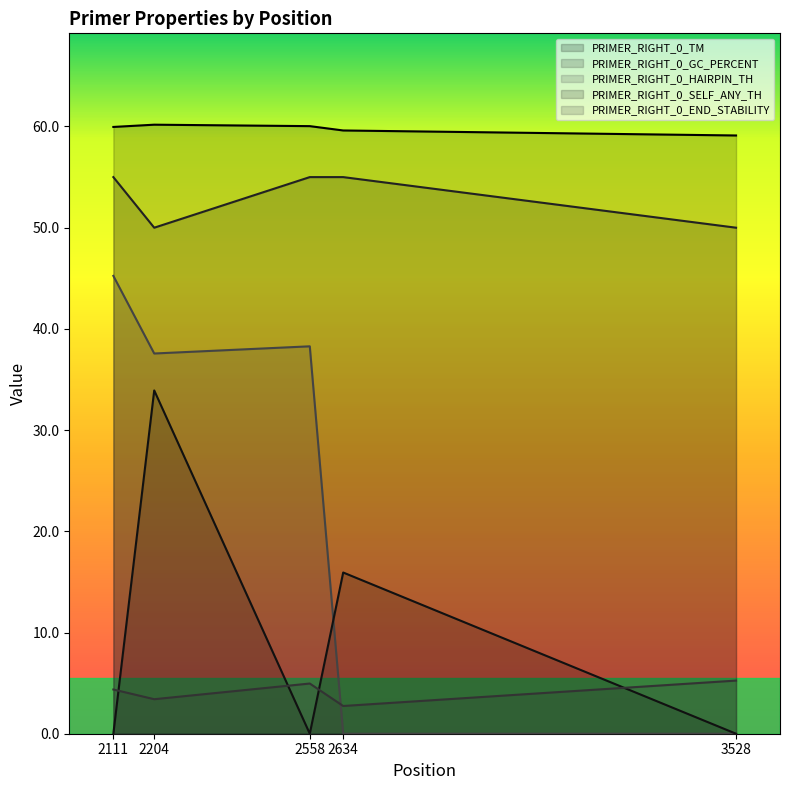

What is the difference between the second highest and minimum values in the PRIMER_RIGHT_0_SELF_ANY_TH series?

15.9